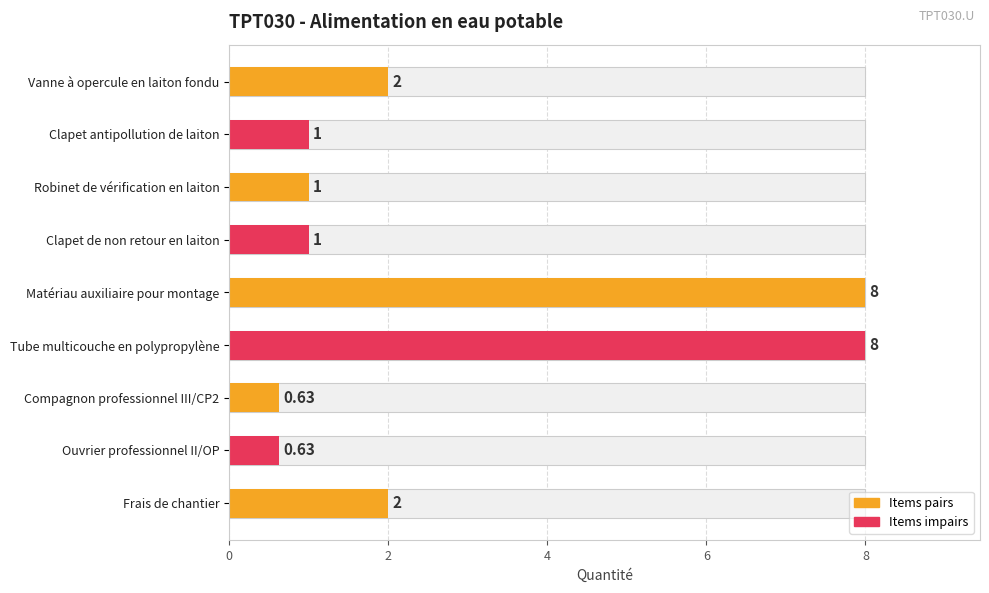

What is the difference between the maximum and minimum values?

7.4